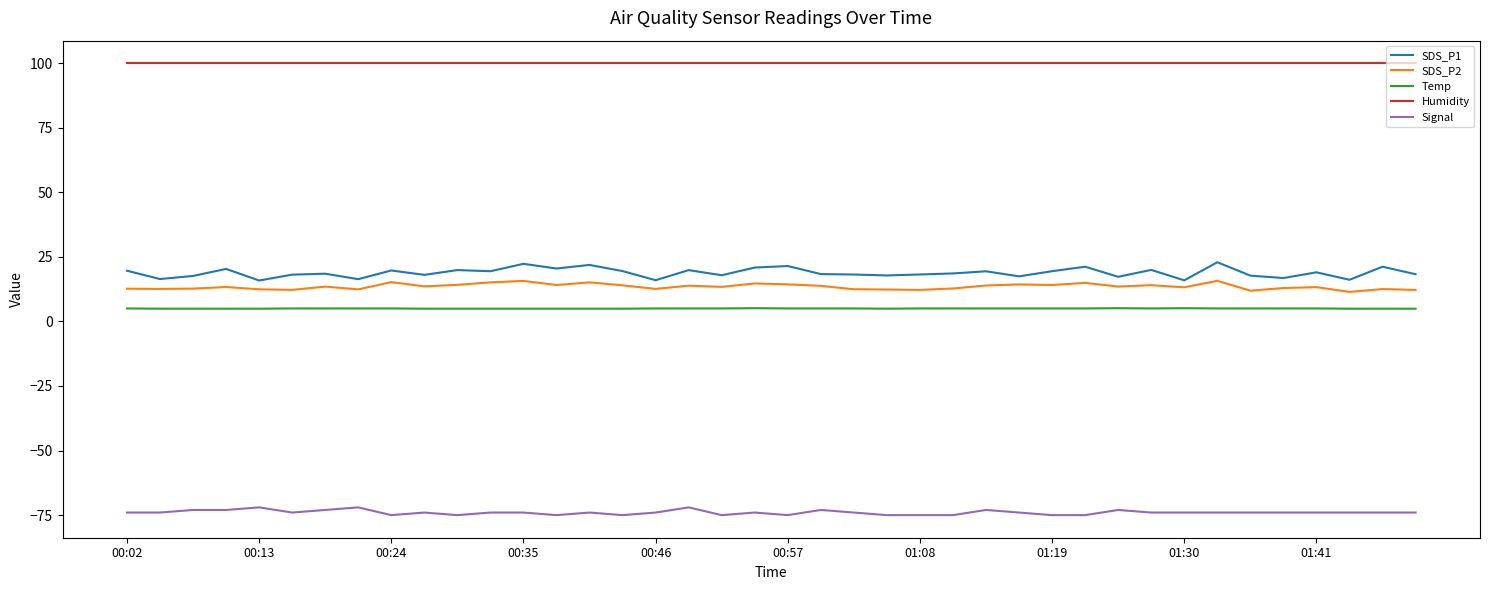

True or false: Temp and SDS_P1 intersect in this chart.

False